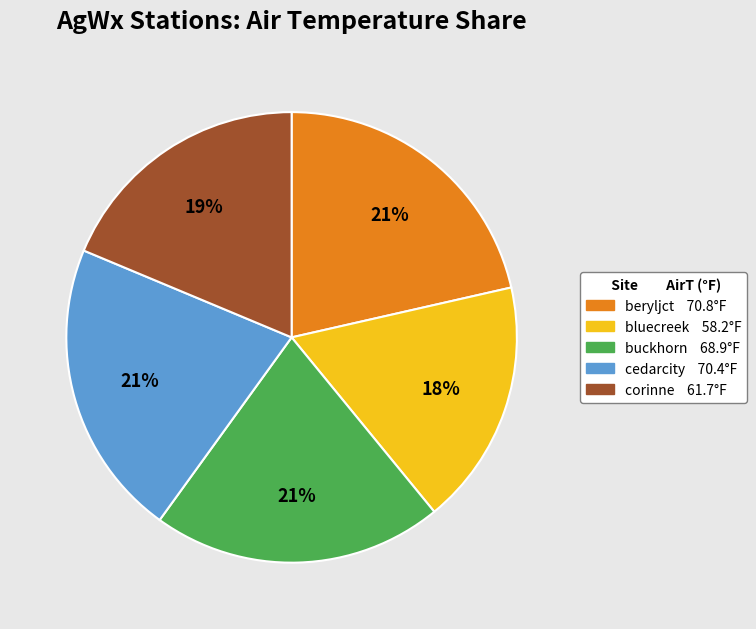

To the nearest percent, what is the average slice percentage?

20%